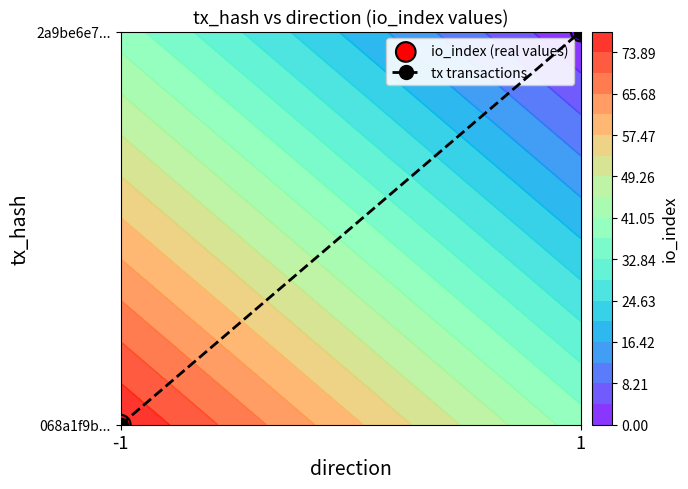

How many series are shown in this chart?

2